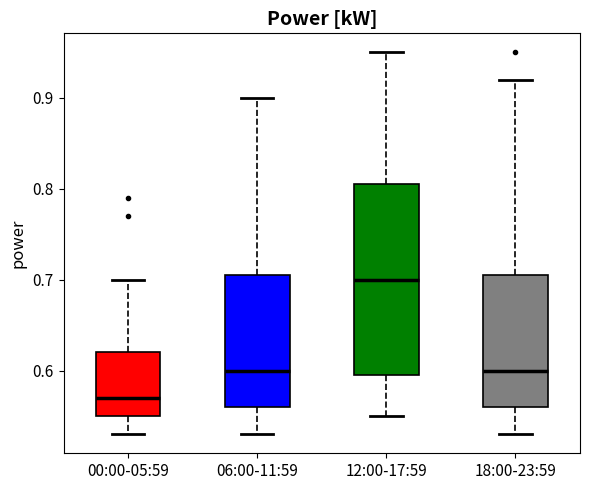

Where is the lower edge of the box for 06:00-11:59 on the y-axis? The values are not printed on the chart, so give them approximately, as read against the axis.

0.56